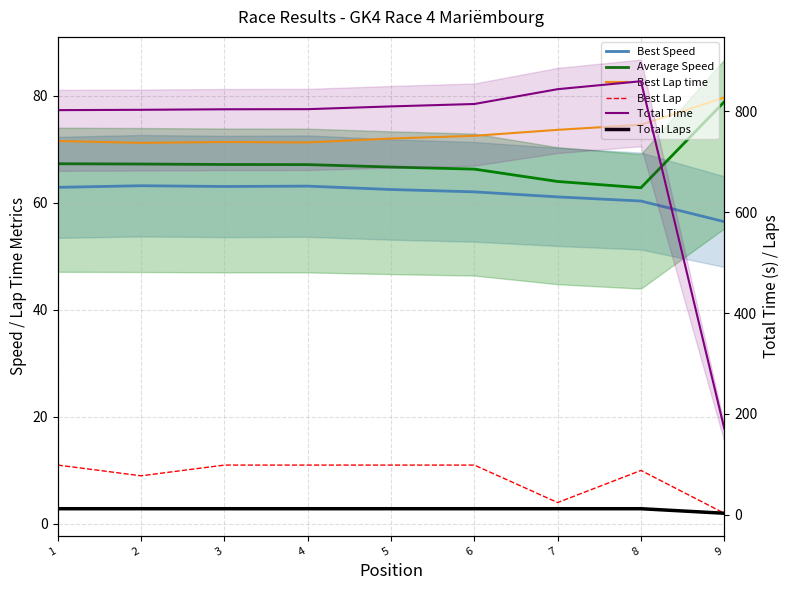

What is the average value of the Average Speed series?

67.5